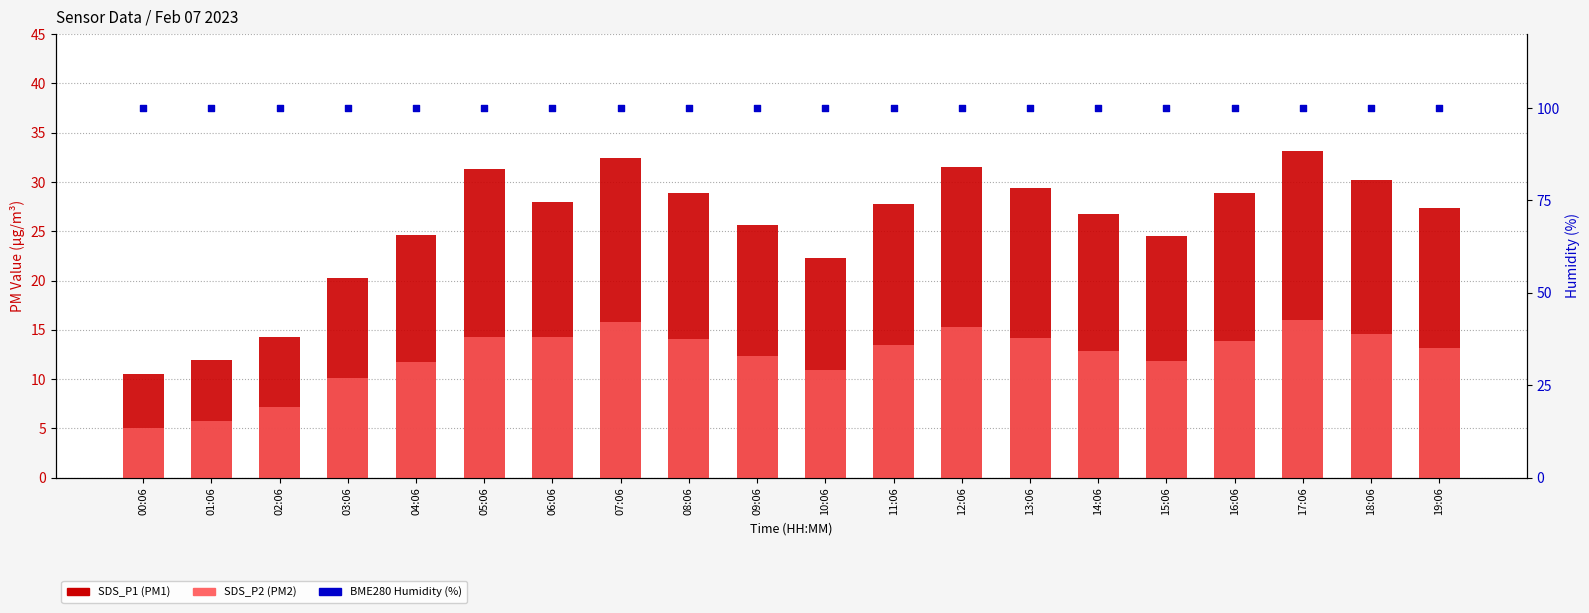

Which series reaches the minimum Y coordinate?

SDS_P2 (PM2)